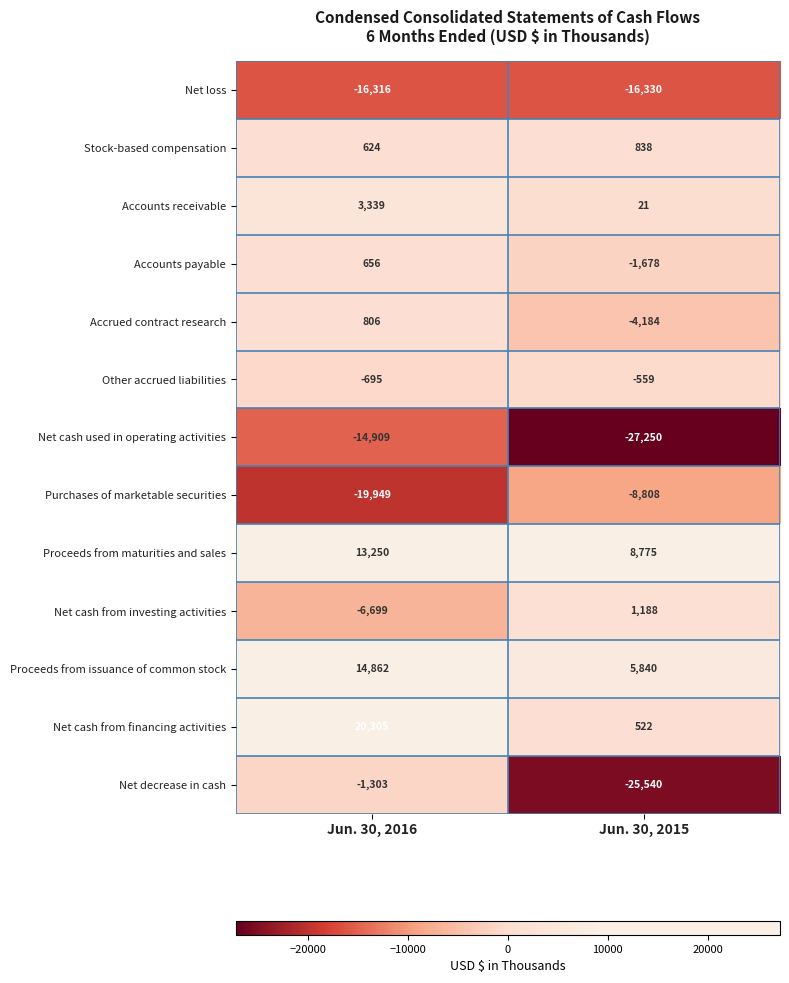

What is the smallest value displayed?

-27250